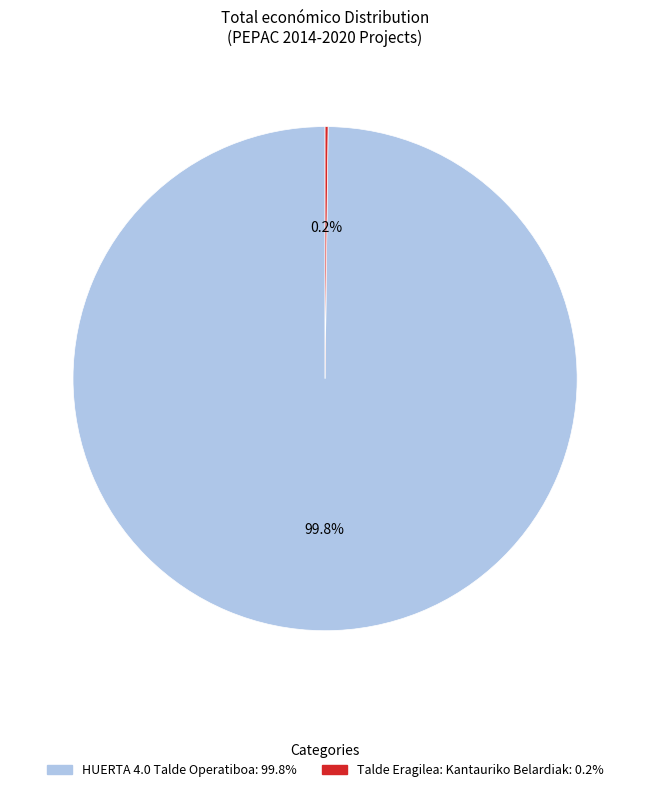

Is there a majority slice in this chart?

Yes